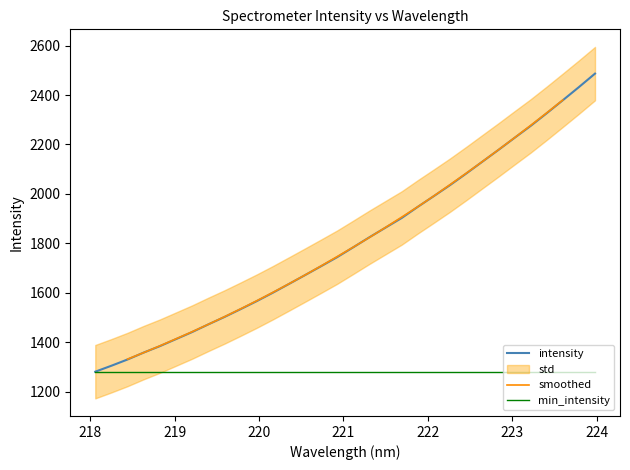

Does the chart have visible grid lines?

No